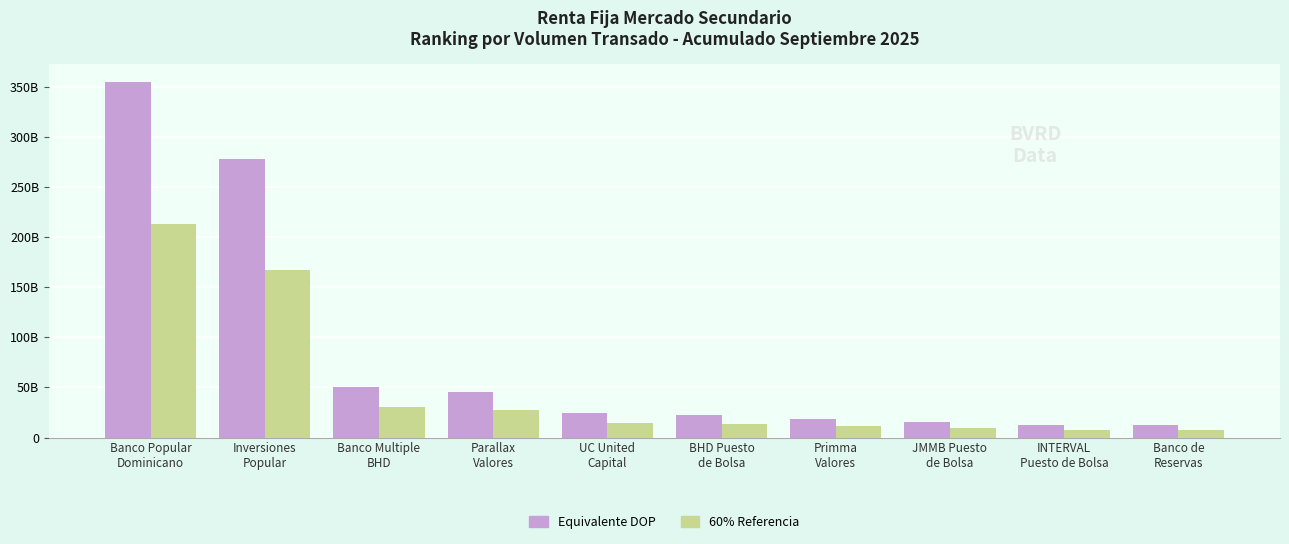

Reading left to right, what are all the values shown in this chart?

Equivalente DOP: 354642710605.6	278291597622.6	50159113455.8	45557357193.8	24178648046.4	22499273659.7	18660123453.6	15521017329.0	12842279711.6	12059269156.3
60% Referencia: 212785626363.4	166974958573.6	30095468073.5	27334414316.3	14507188827.9	13499564195.8	11196074072.2	9312610397.4	7705367827.0	7235561493.8